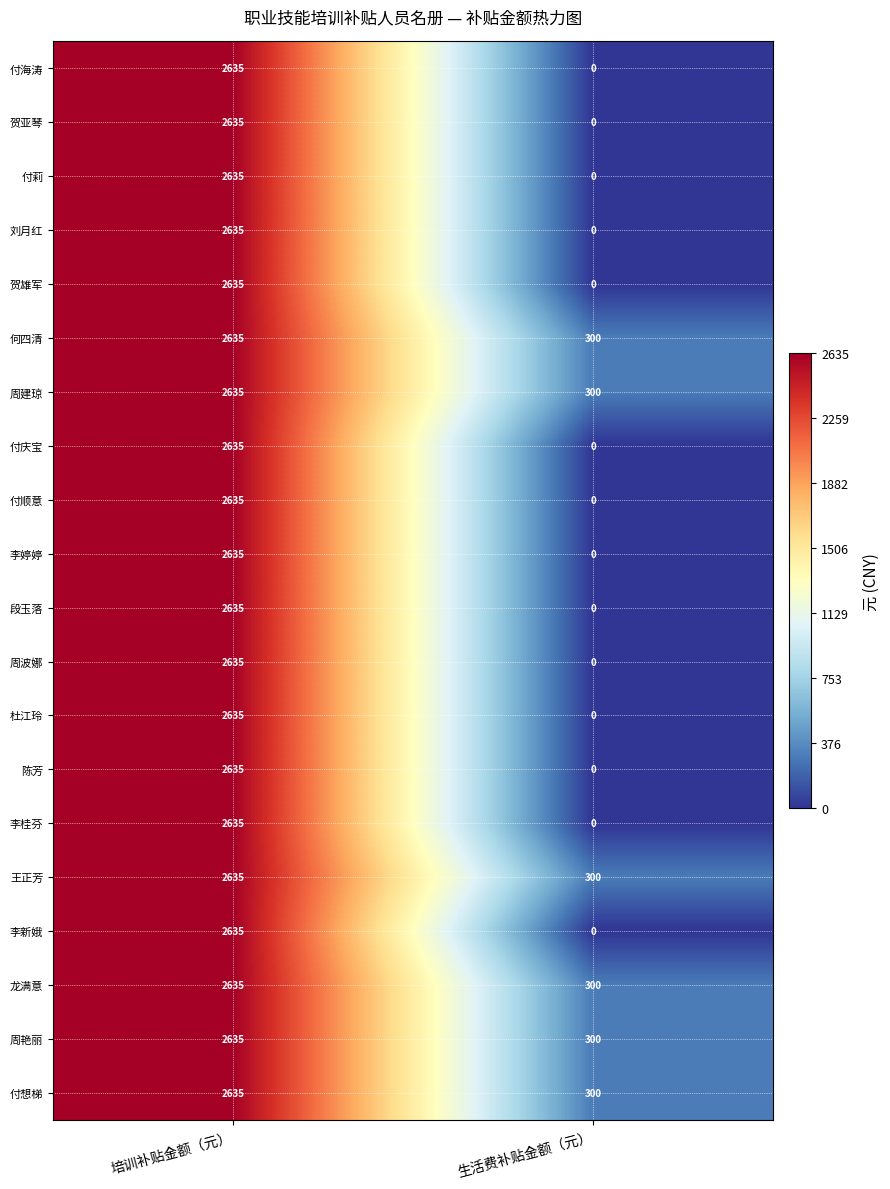

What is the sum of the 陈芳 values at 培训补贴金额（元） and 生活费补贴金额（元）?

2635